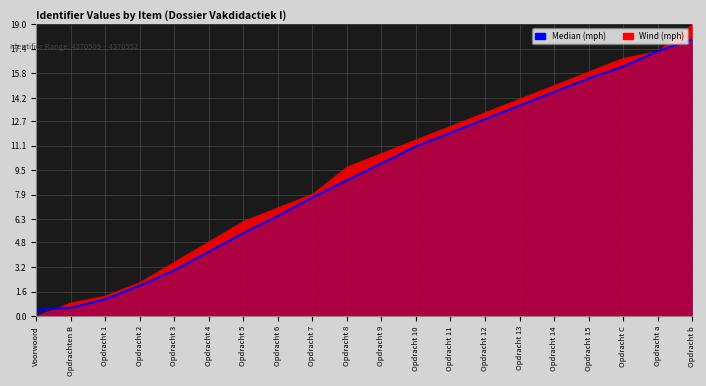

What position from the left is Opdracht 3?

5